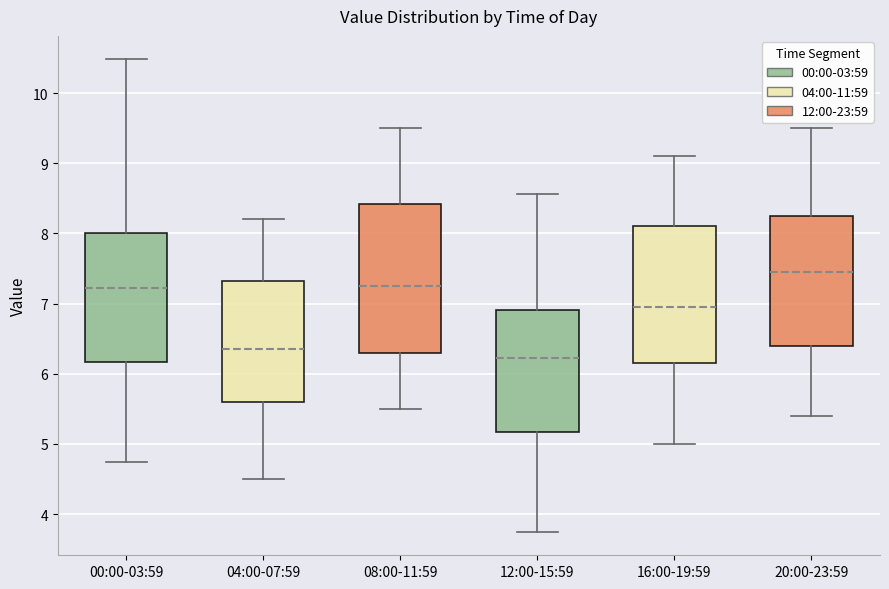

Comparing the boxes themselves (not the whiskers), which one is the tallest?

08:00-11:59